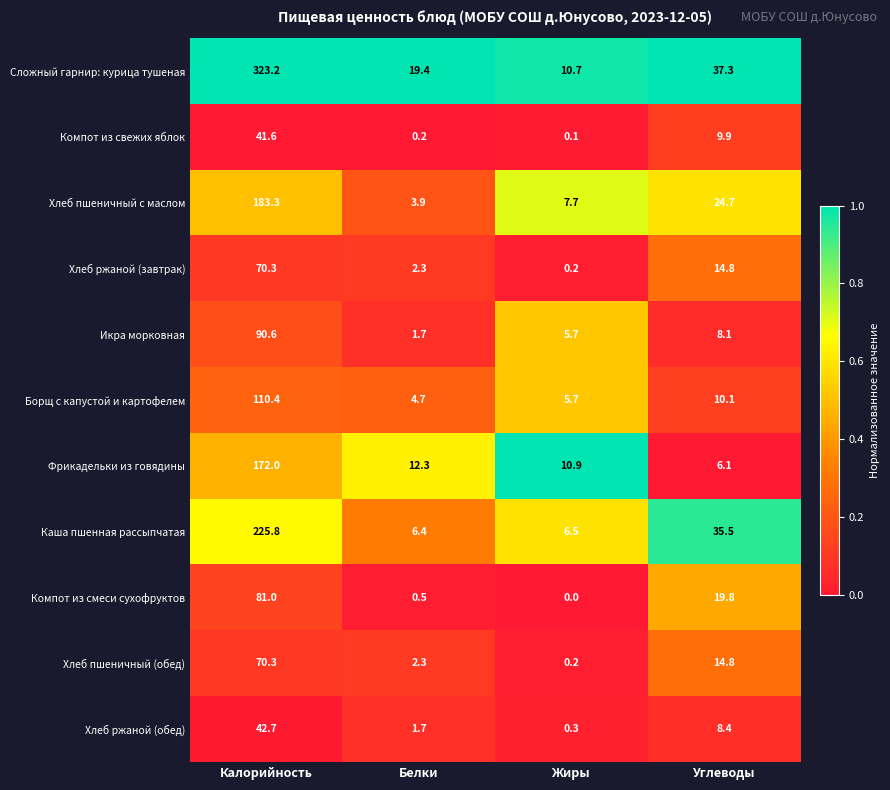

What is the difference between the highest and lowest values at Жиры?

10.9